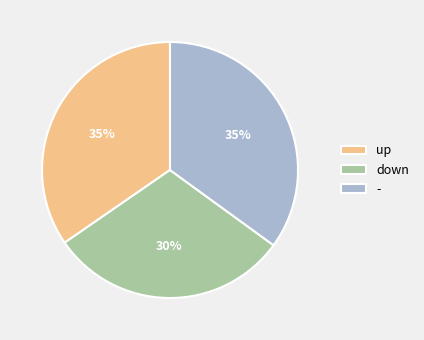

How many segments does this pie chart have?

3